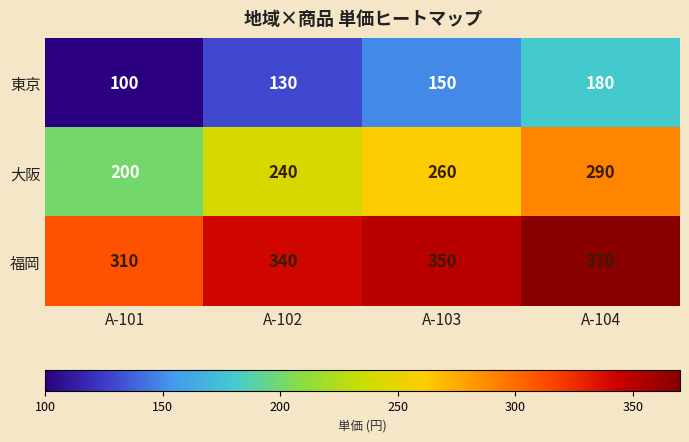

What is the difference between the second highest and minimum values in the 福岡 series?

40